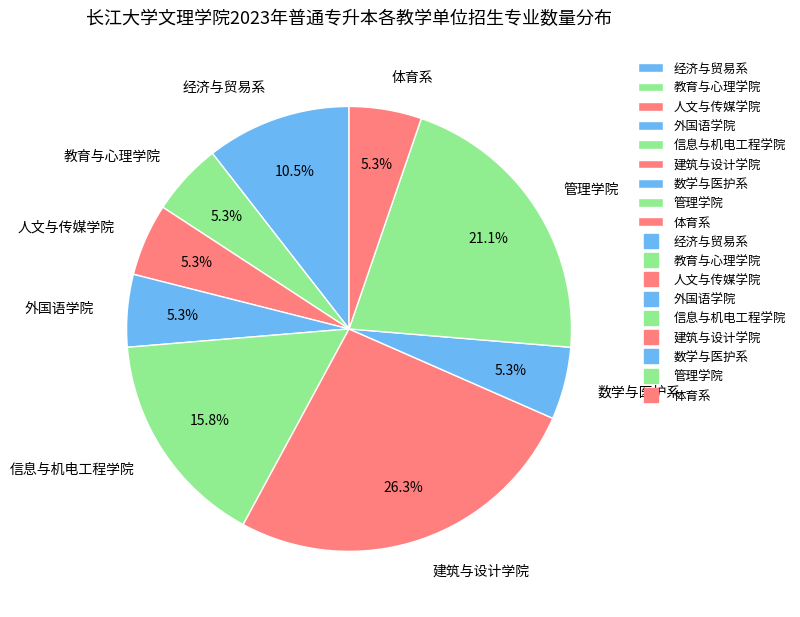

True or false: 体育系 accounts for 1% of the total.

False